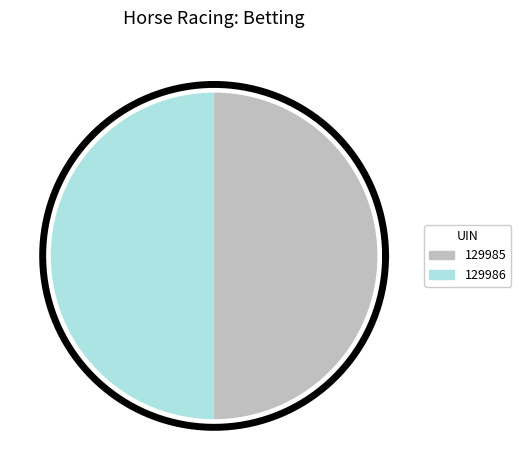

To the nearest percent, what is the combined percentage of 129985 and 129986?

100%